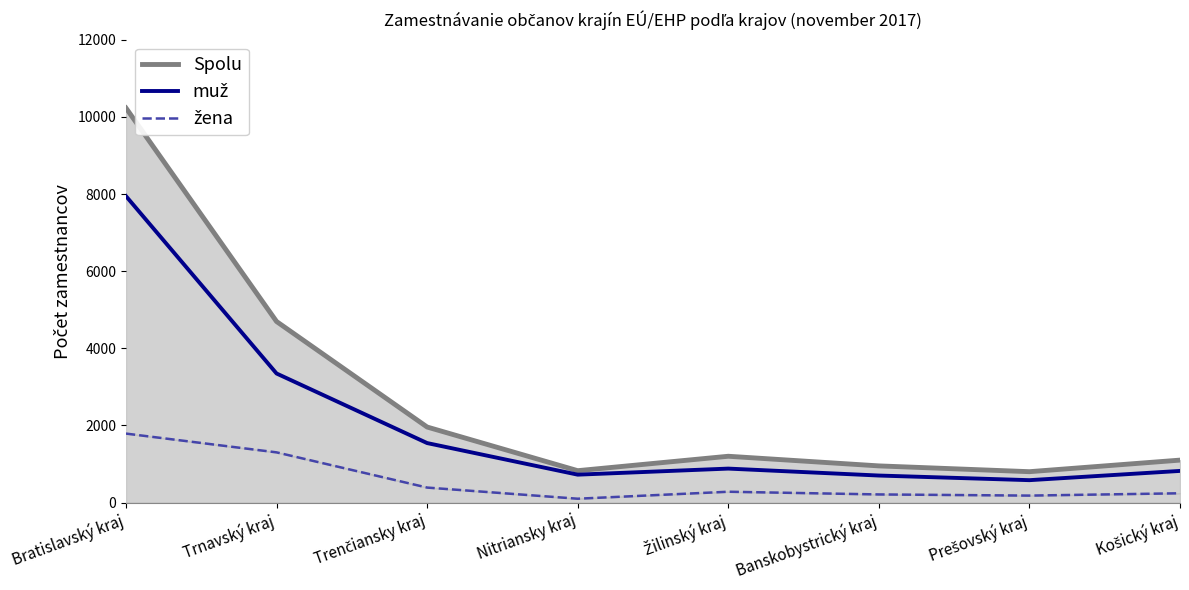

How many values in the muž series exceed 880?

3